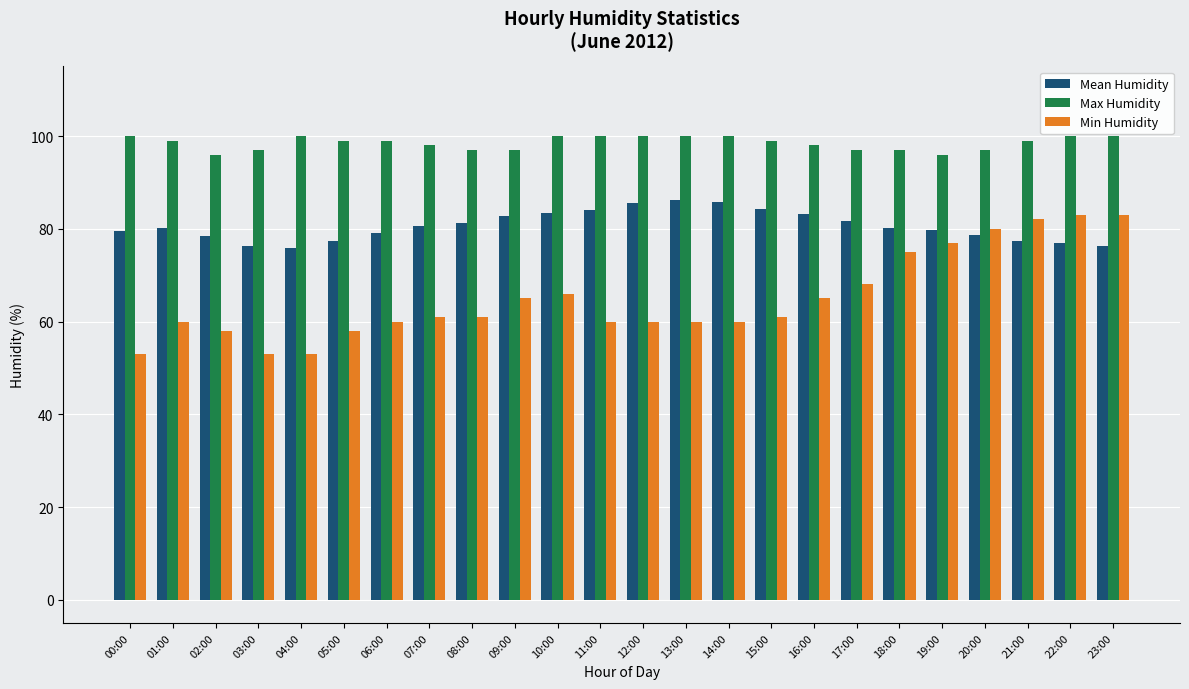

What is the label of the 23rd bar from the right?

01:00